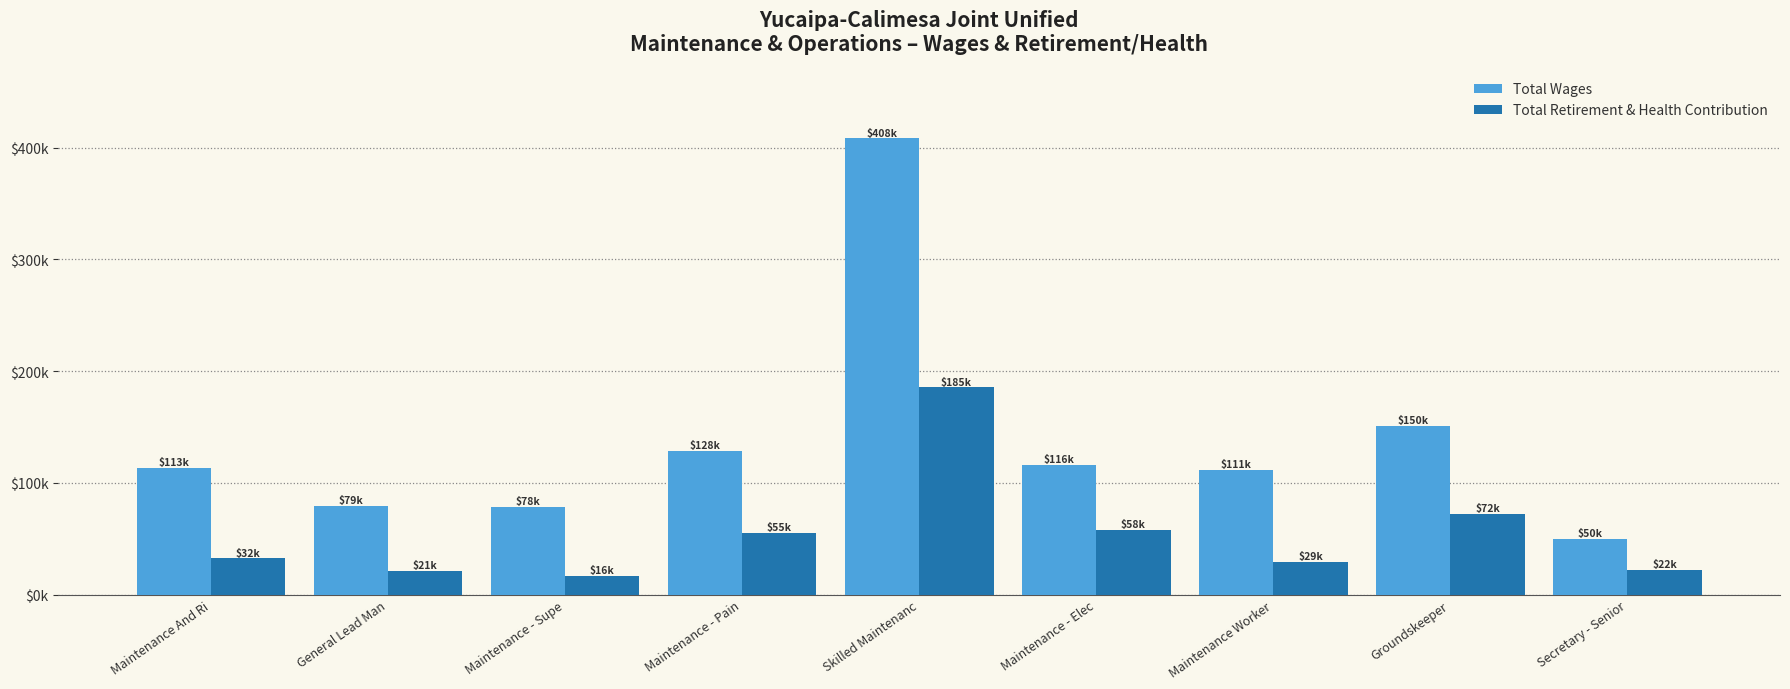

Where does the Total Wages series first go above 113706?

Maintenance - Pain